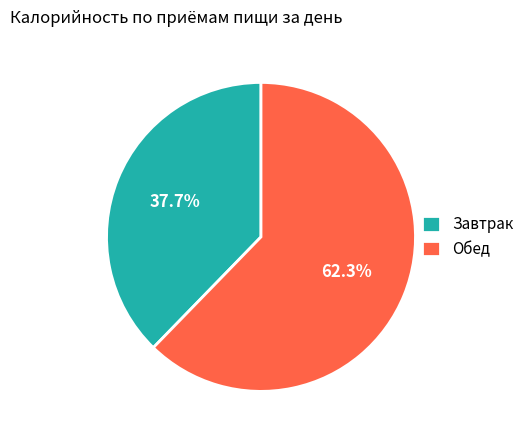

Between Завтрак and Обед, which is larger?

Обед